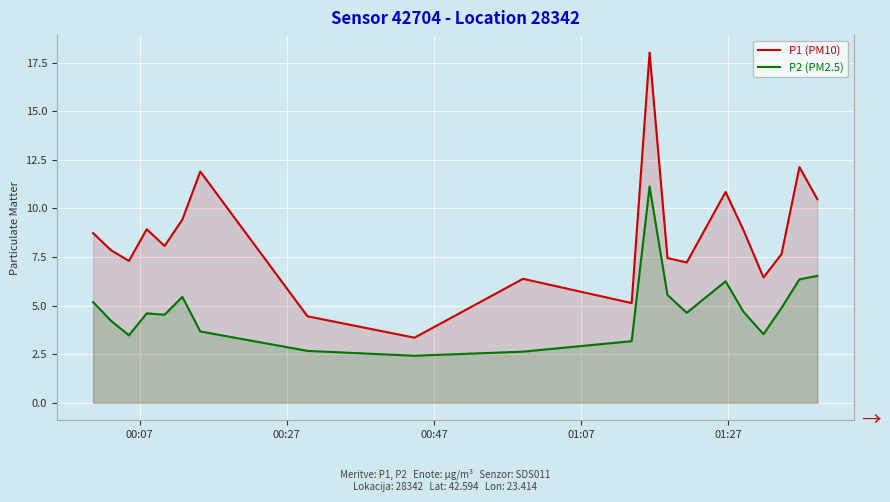

Which series has the largest range (max minus min)?

P1 (PM10)